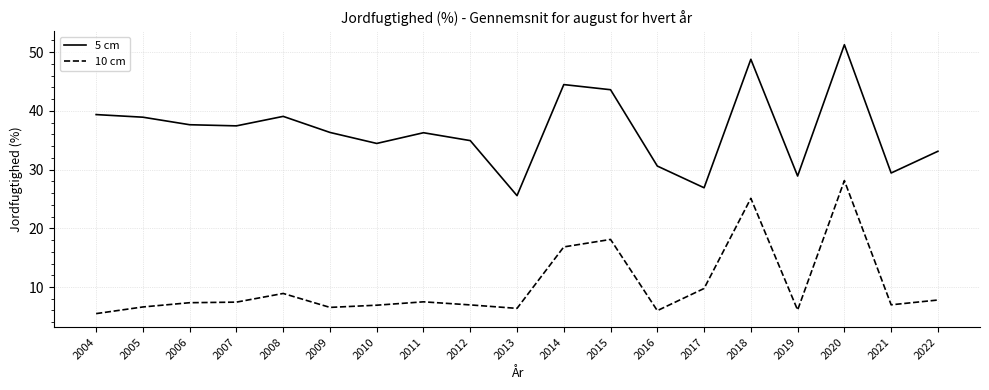

In 10 cm, how many points are lower than both neighbors (excluding endpoints)?

5